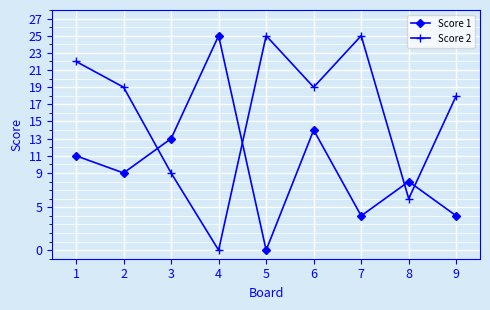

True or false: Score 2 has a value of 12 at 6.

False